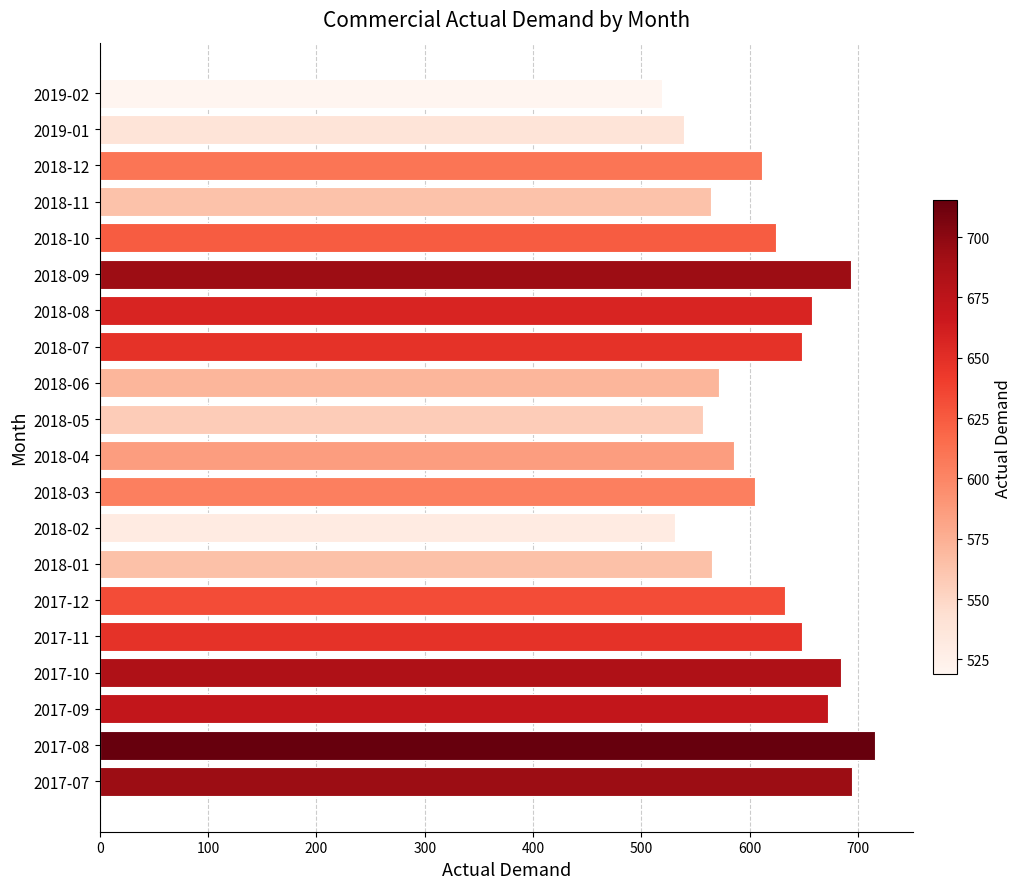

Is it true that the value at 2018-07 is 900.0?

False